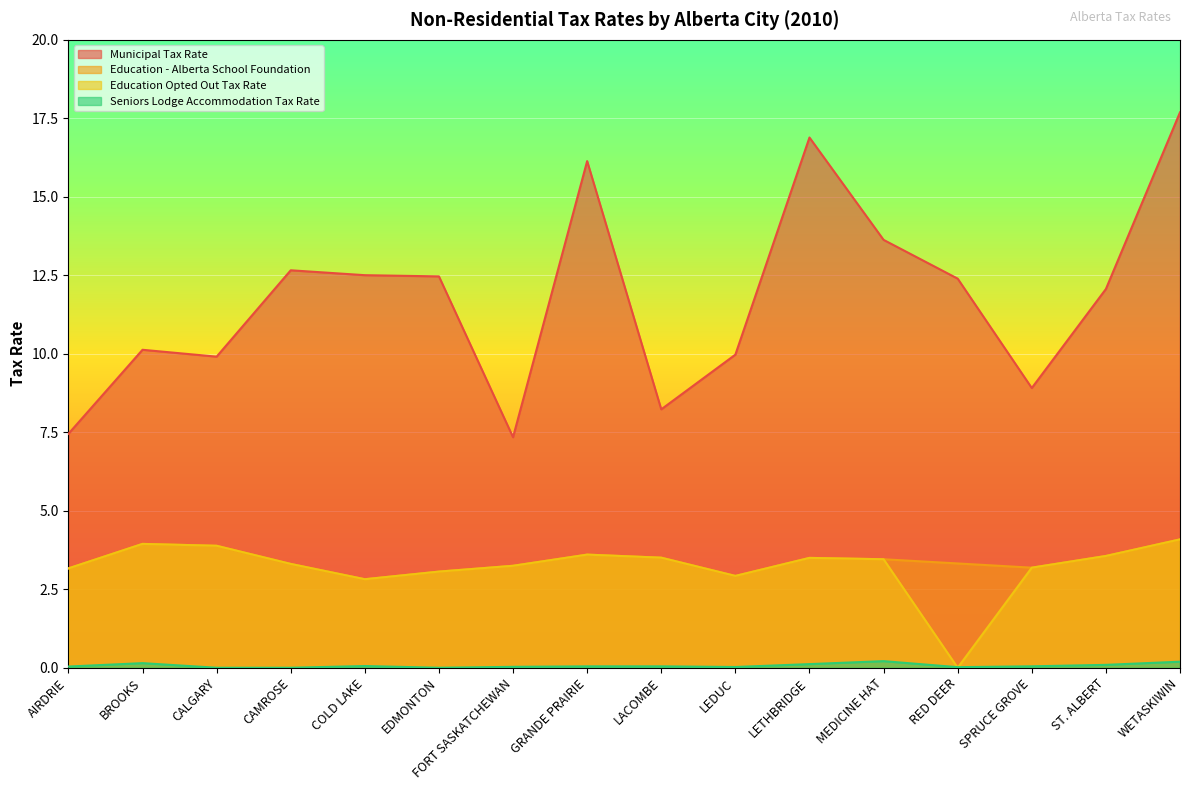

Between EDMONTON and GRANDE PRAIRIE, which is larger?

GRANDE PRAIRIE